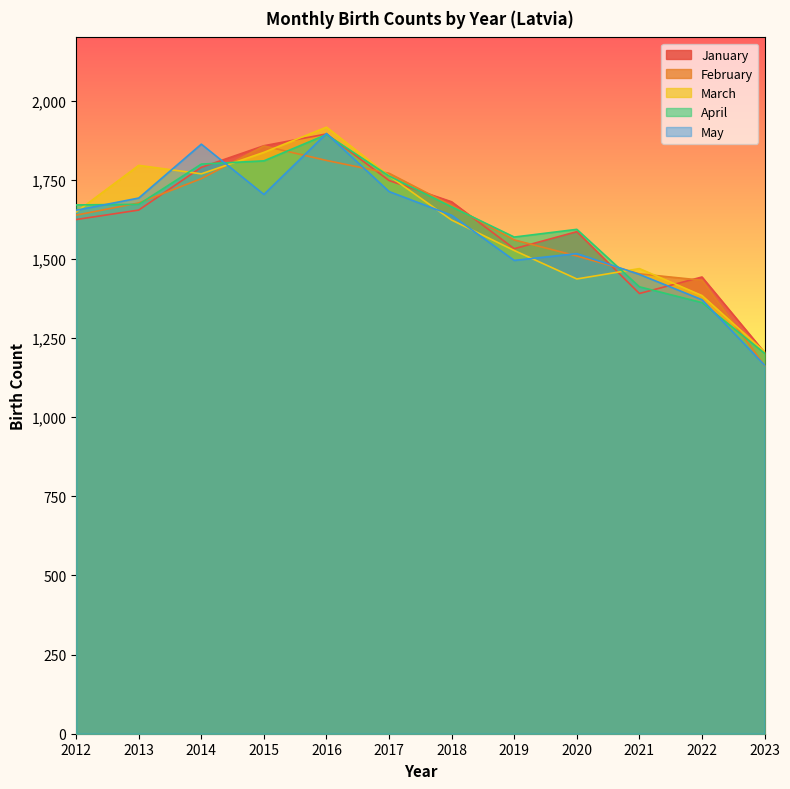

Where do May and April first cross each other?

2012 and 2013